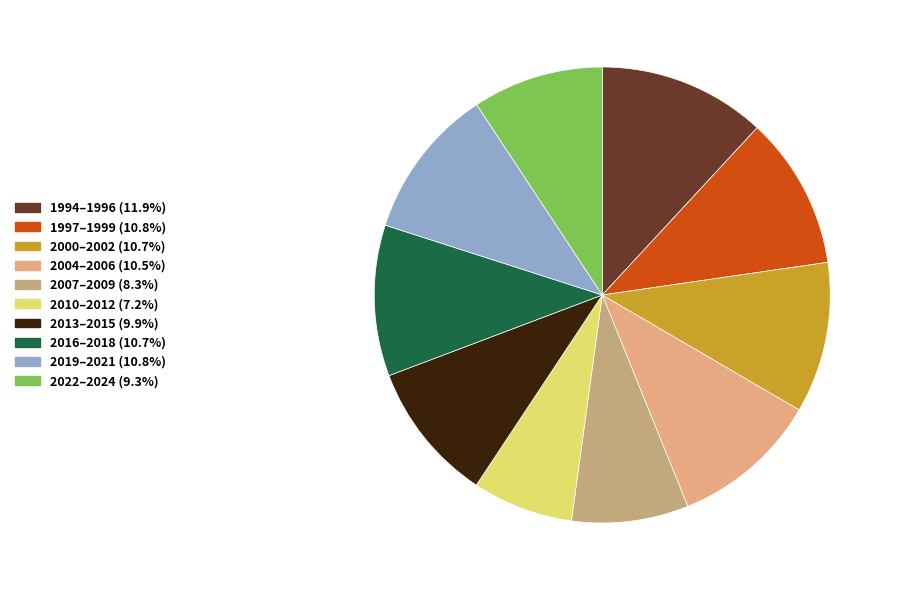

How many segments does this pie chart have?

10